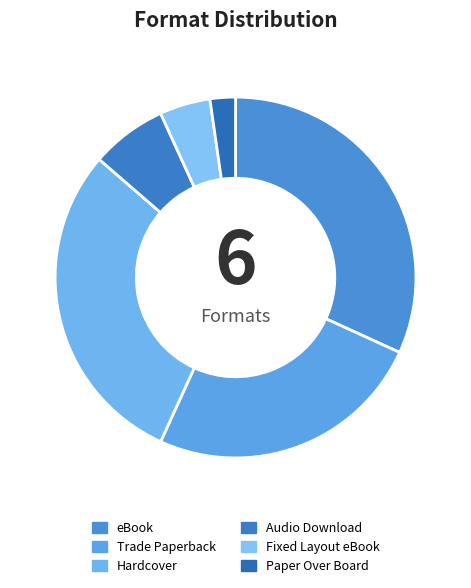

Count the number of slices in the pie.

6